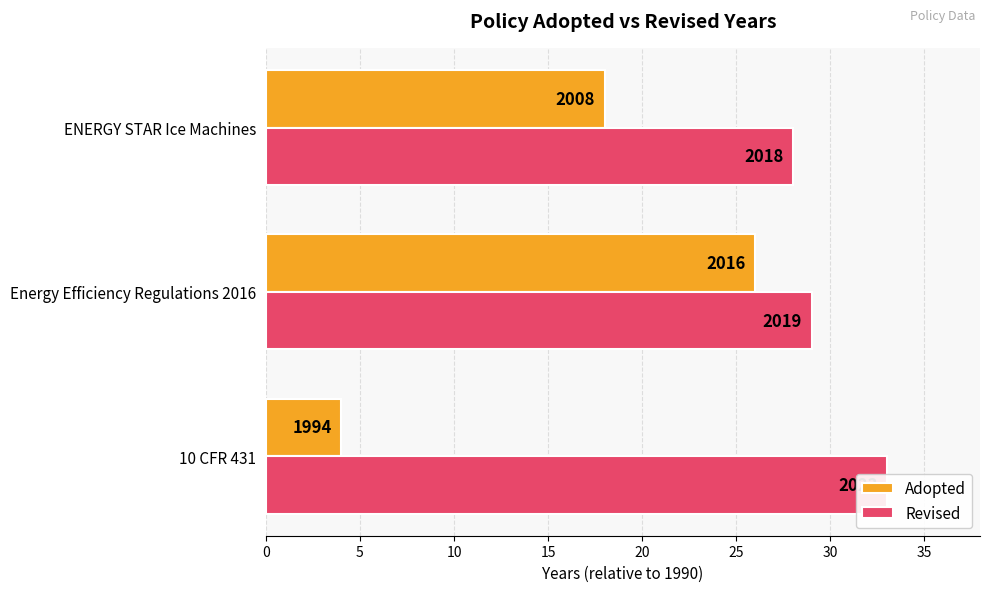

What is the difference between the highest and lowest values at 0?

29